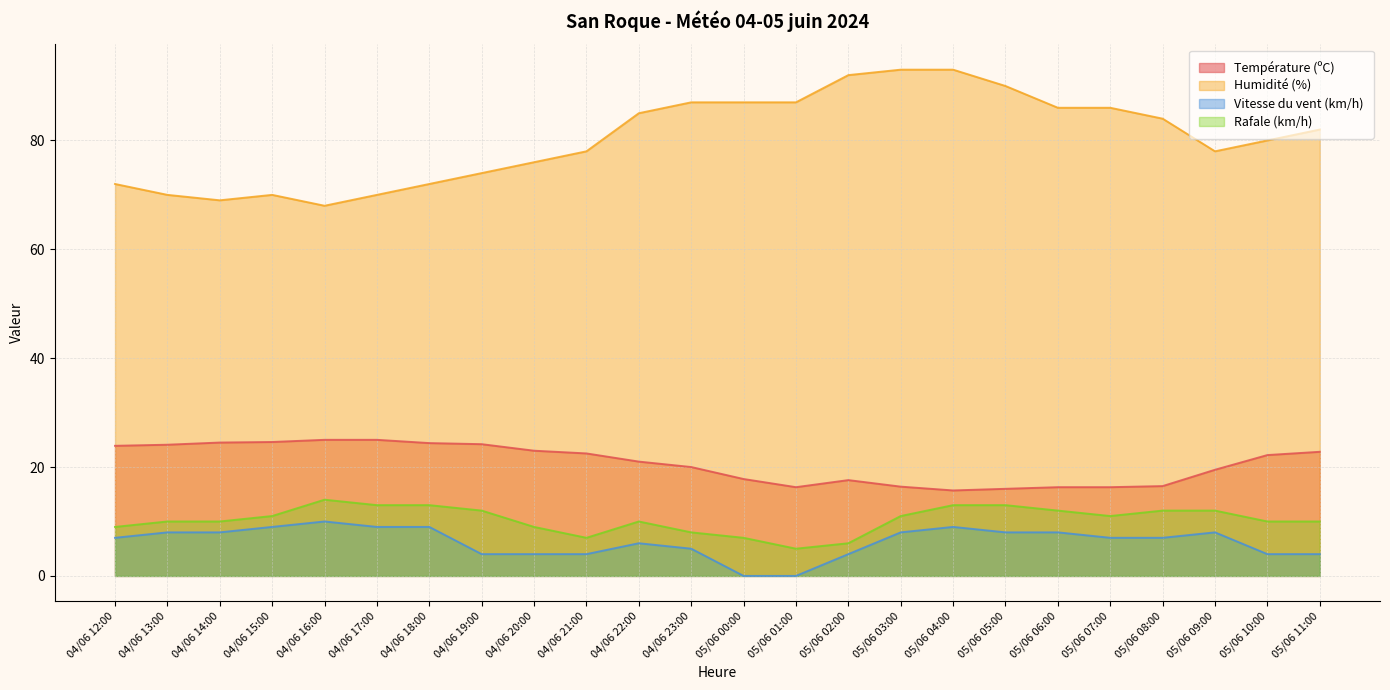

True or false: Humidité (%) and Température (ºC) cross at least once.

False